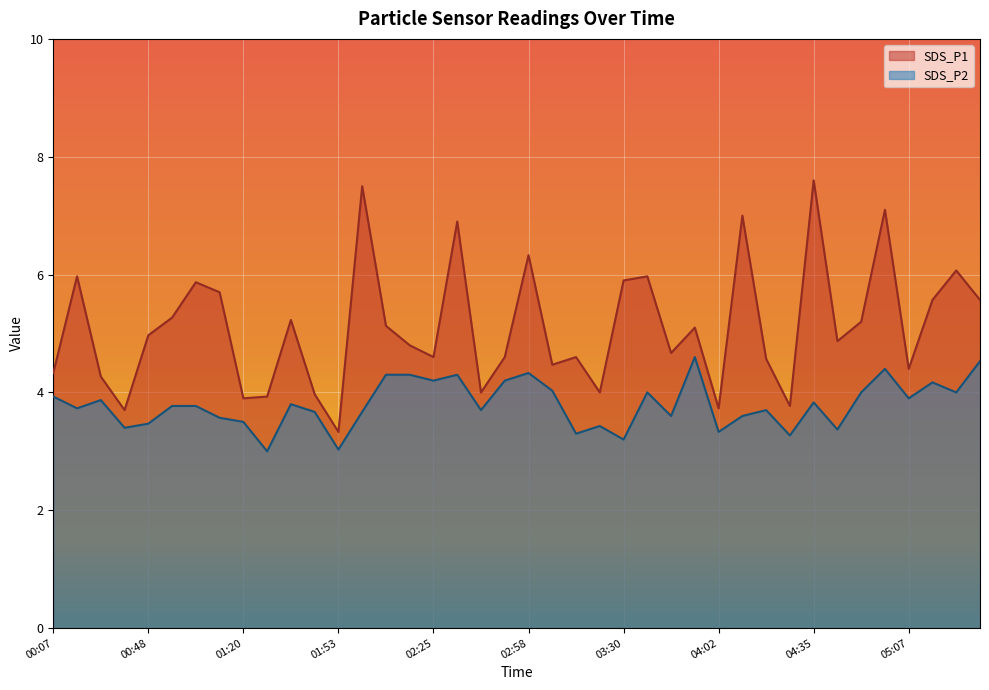

True or false: SDS_P1 and SDS_P2 intersect in this chart.

False